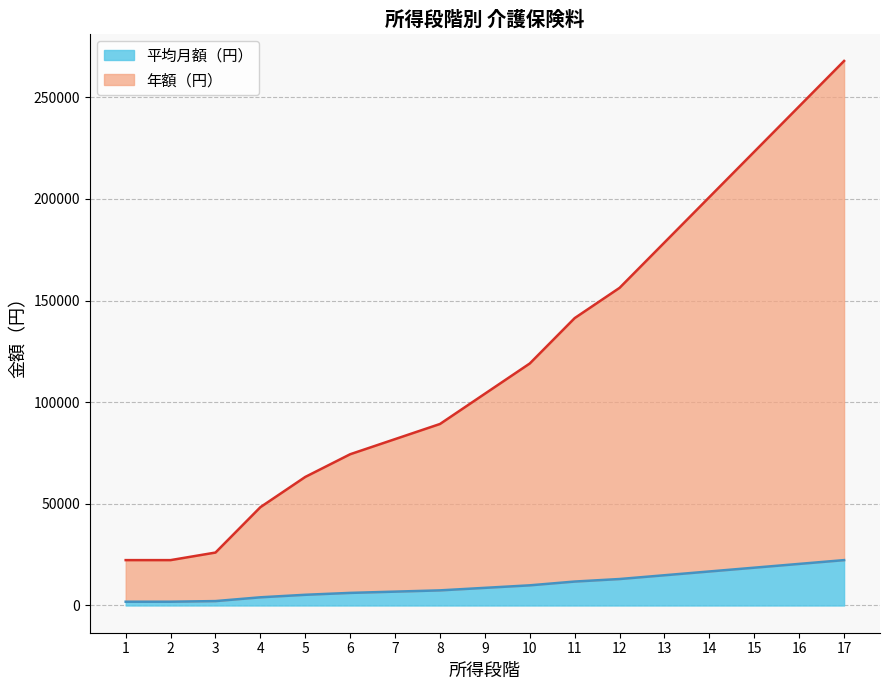

True or false: 年額（円） has more than 1 interior local peaks.

False